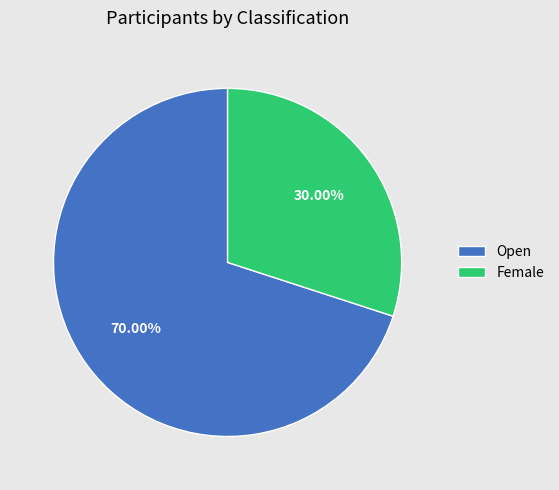

Between Open and Female, which is larger?

Open